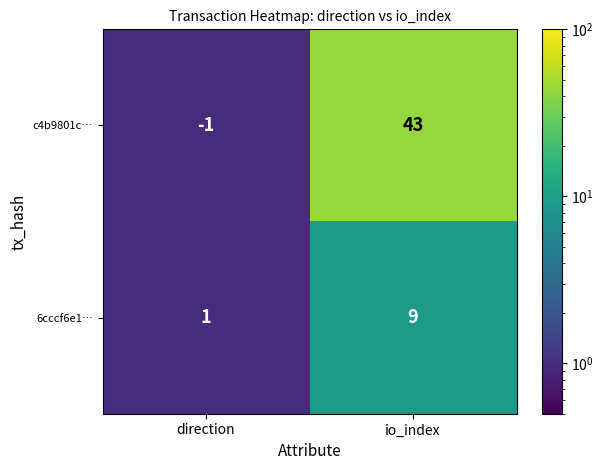

List the series in order of their overall mean, lowest first.

6cccf6e1…, c4b9801c…